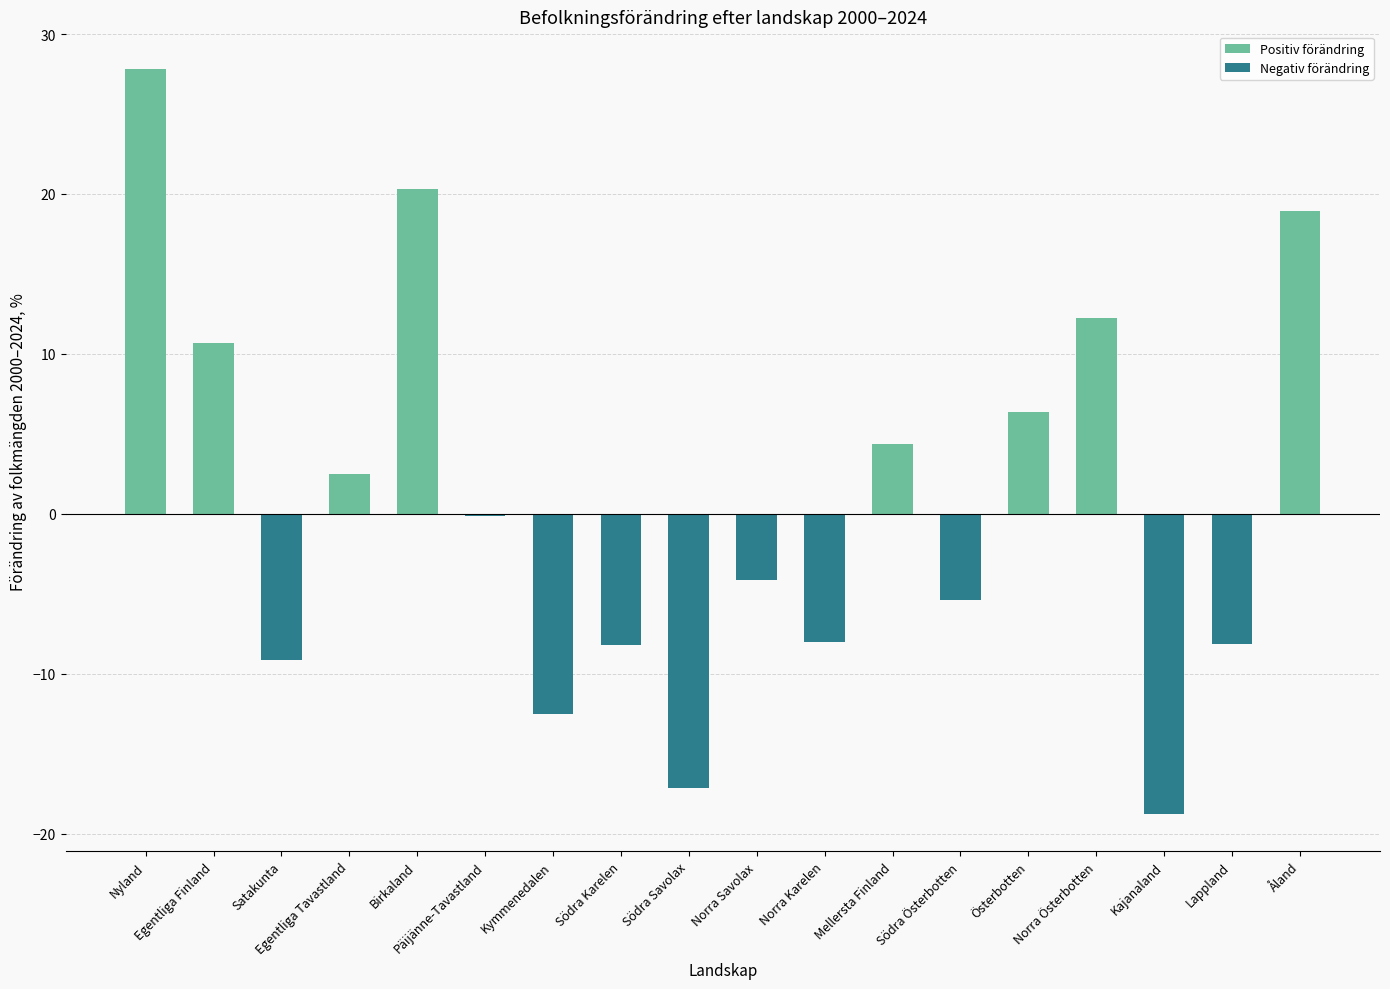

What is the change in value from Päijänne-Tavastland to Mellersta Finland?

+4.5